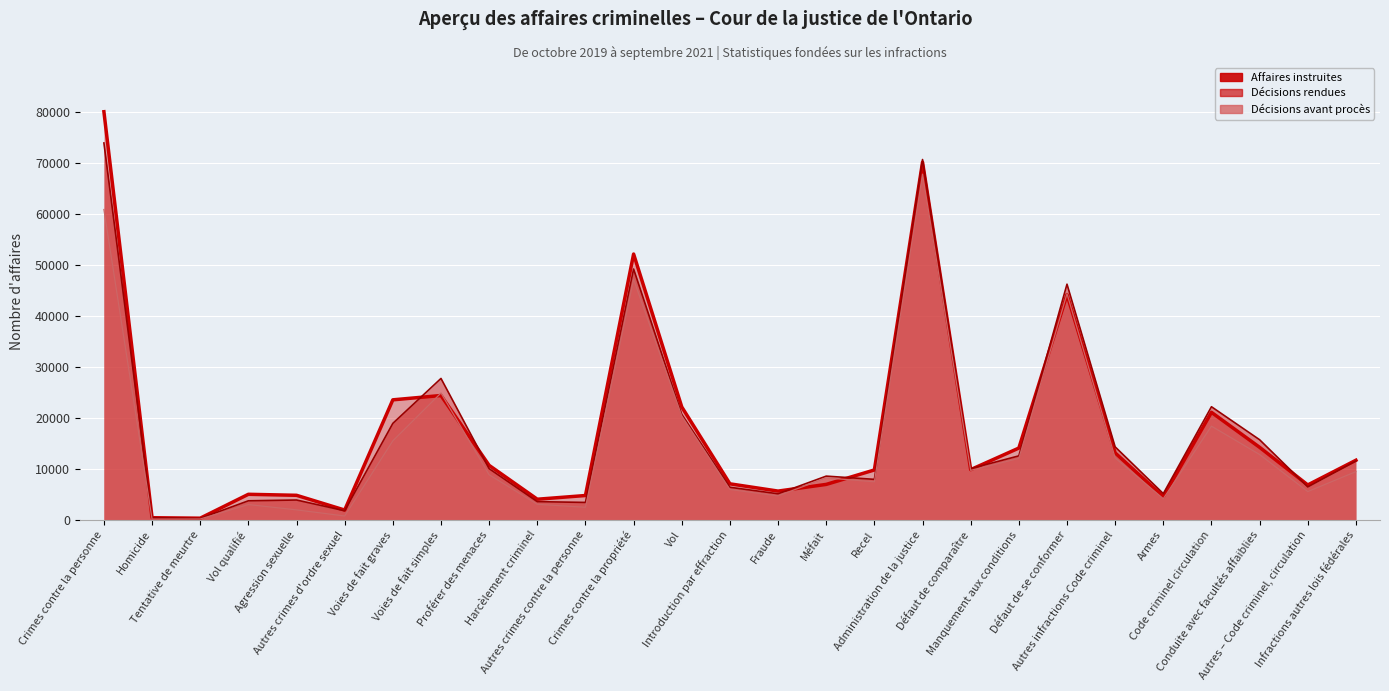

How many interior local valleys does the Décisions avant procès (ligne) series have?

8